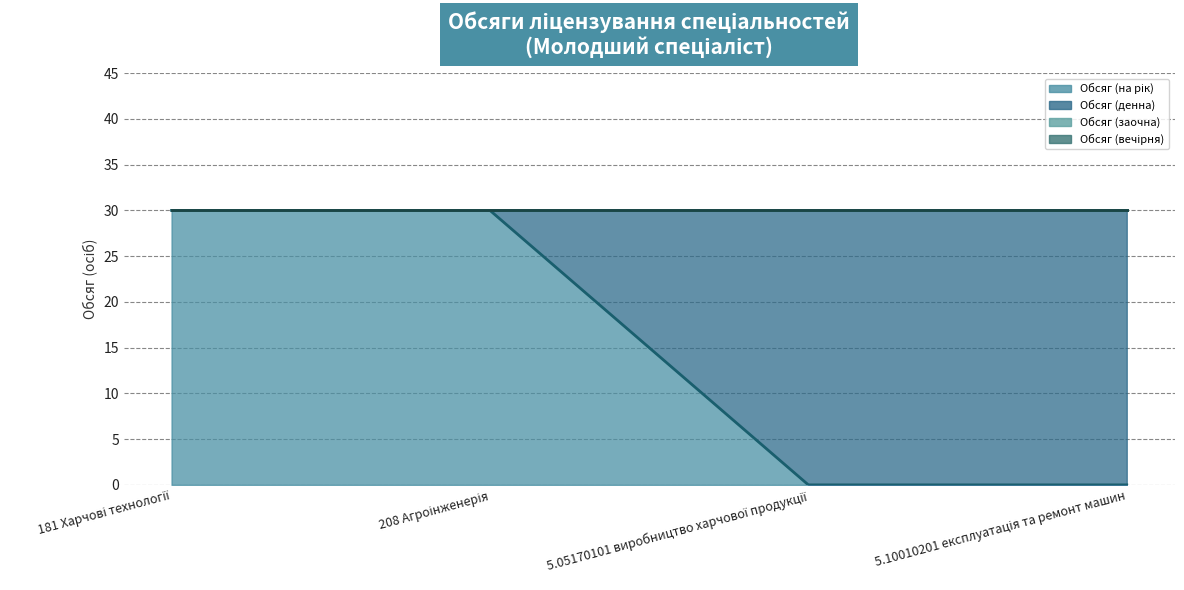

True or false: Обсяг (на рік) has more than 1 interior local peaks.

False